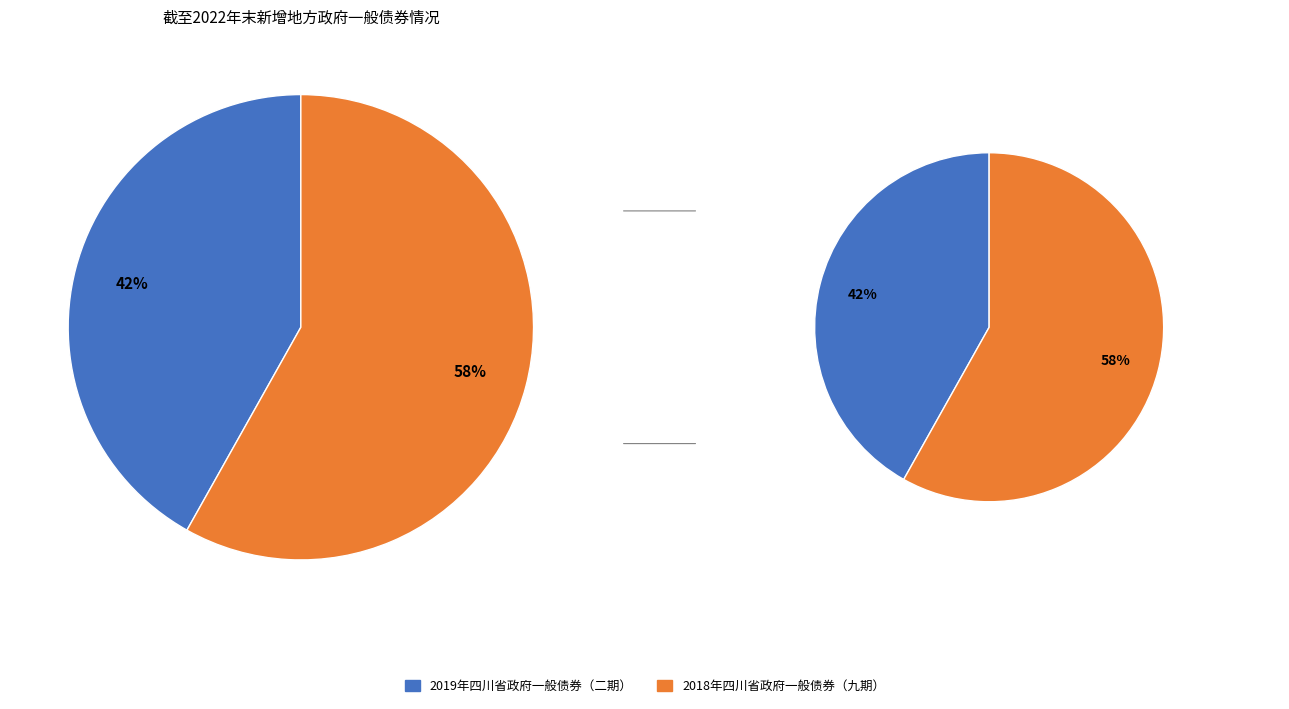

What percentage is the 2019年四川省政府一般债券（二期） slice, to the nearest percent?

42%